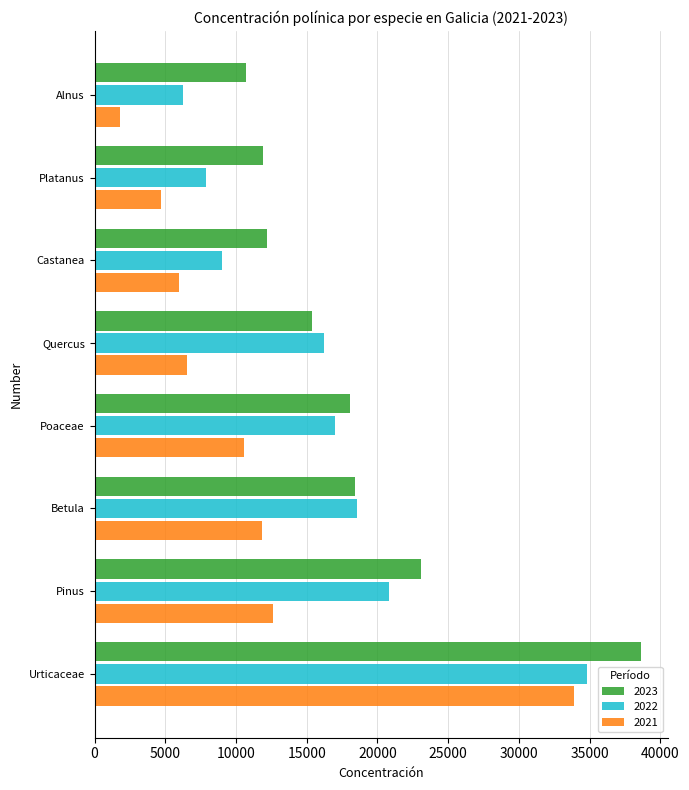

At which category is the sum across all series the highest?

Urticaceae